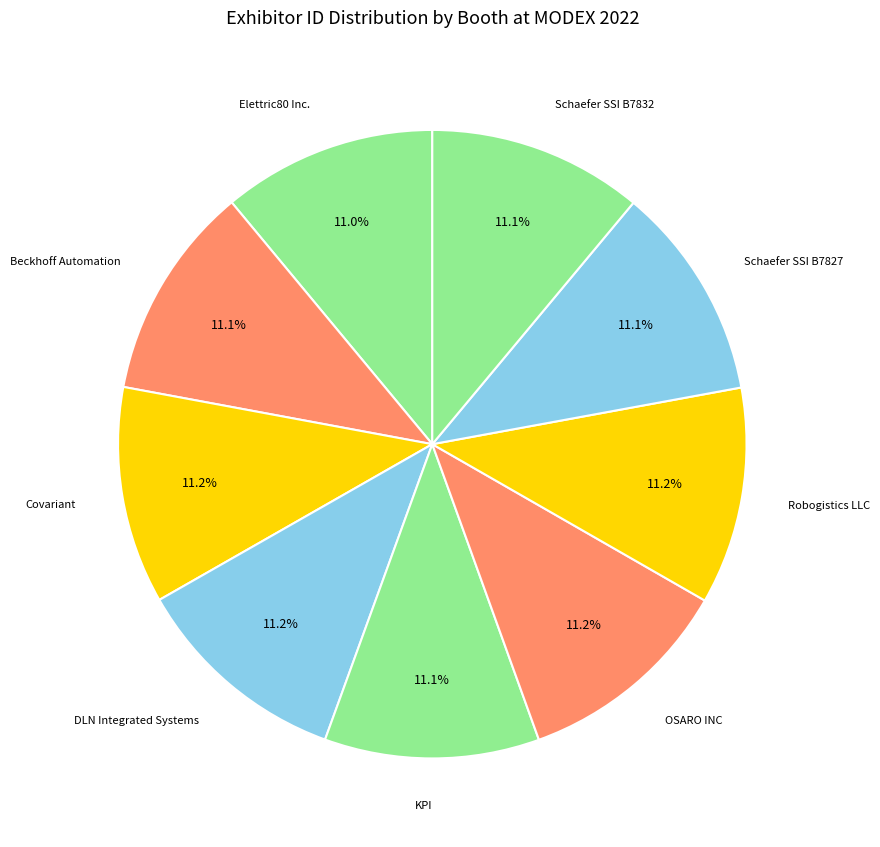

Count the number of slices in the pie.

9